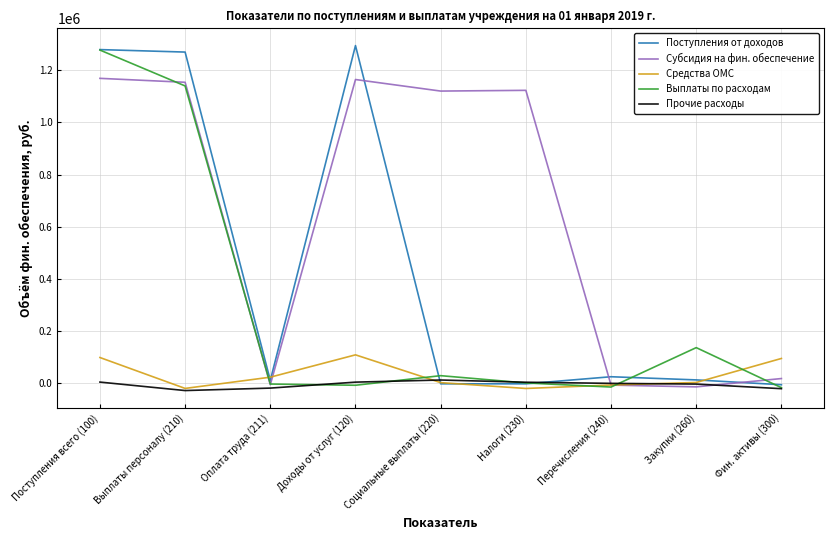

At which category is the sum across all series the highest?

Поступления всего (100)